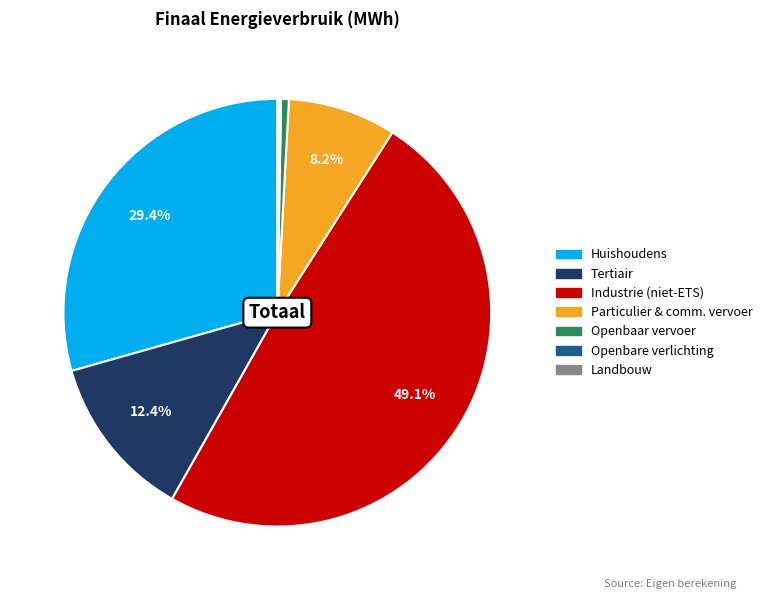

To the nearest percent, what is the difference between the largest and smallest slice percentages?

49%